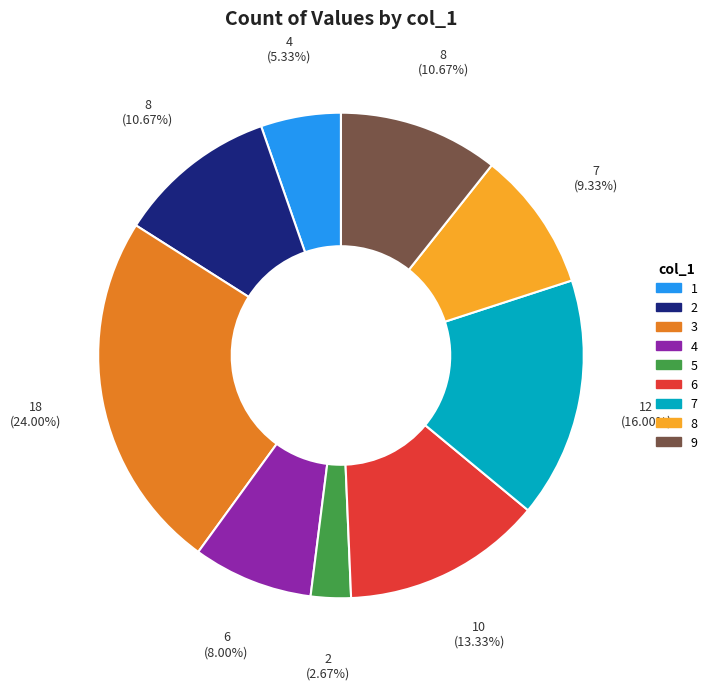

Is there a majority slice in this chart?

No